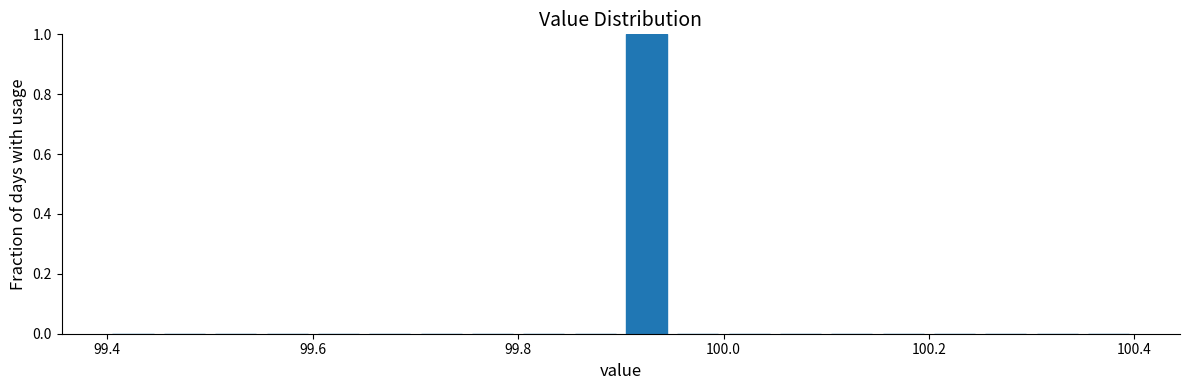

Around what value on the x-axis is the tallest bar? Give the approximate position of its centre, as read against the axis.

99.92